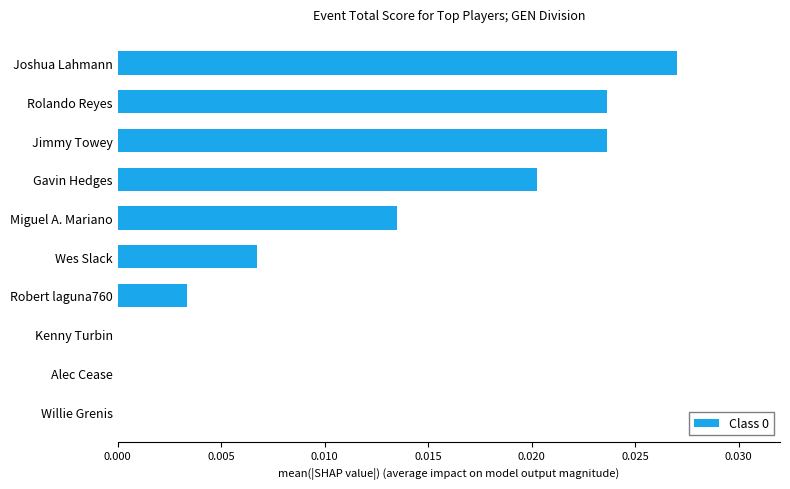

True or false: the data shows 0.0 at Miguel A. Mariano.

True